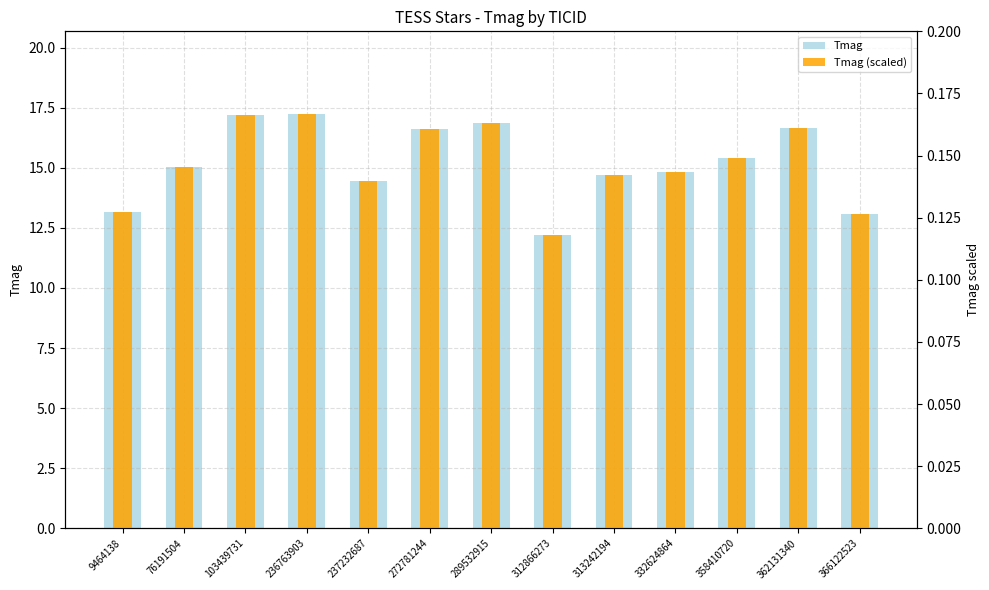

At which label does Tmag first exceed 15?

76191504